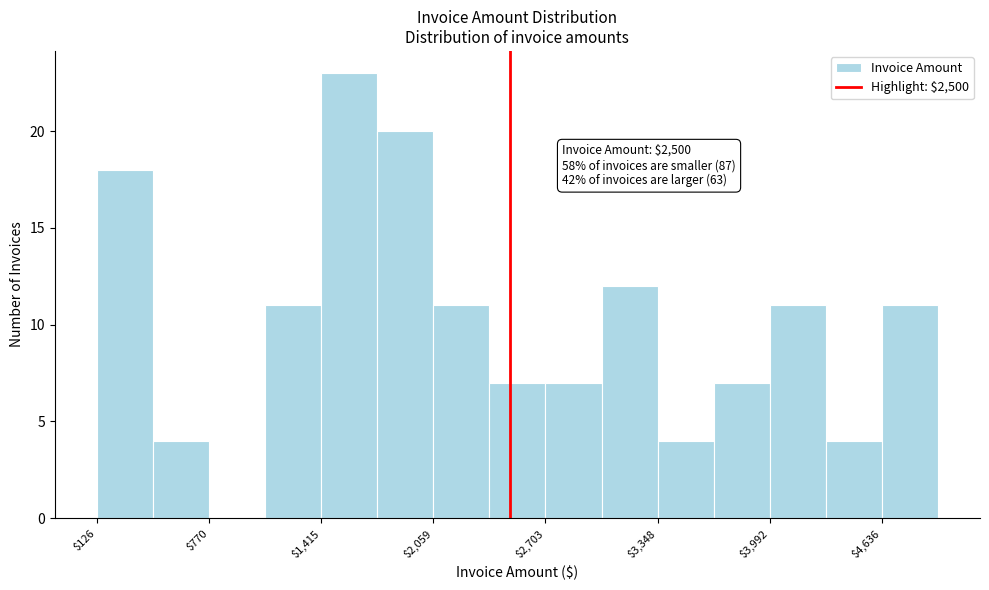

Read against the x-axis, roughly where is the centre of the tallest bar?

1600